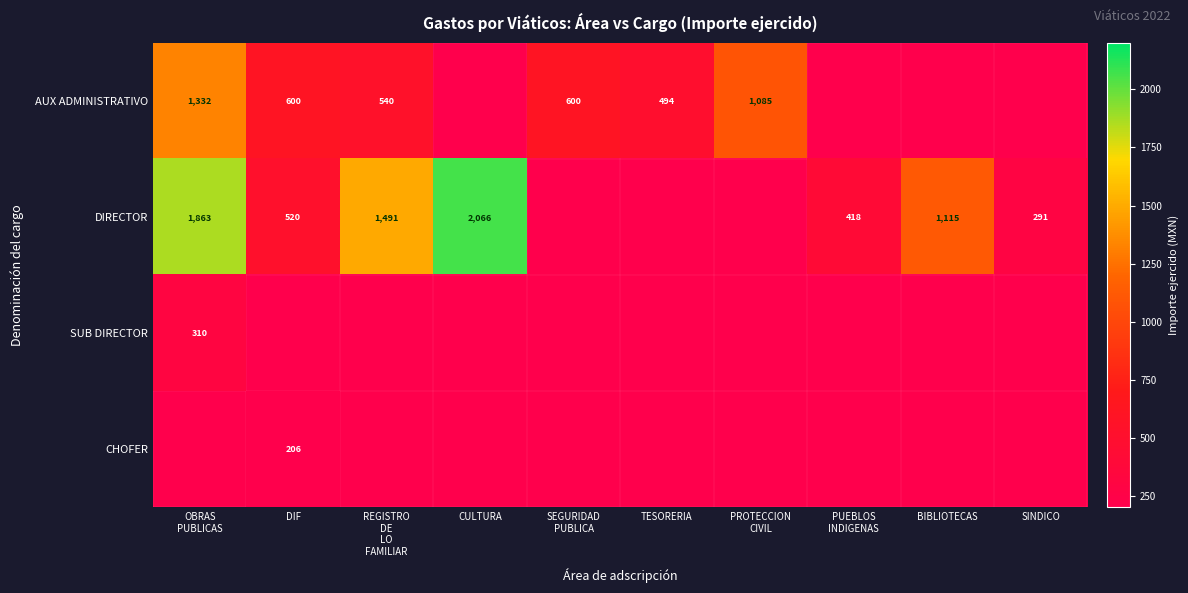

How many distinct data groups are displayed?

4